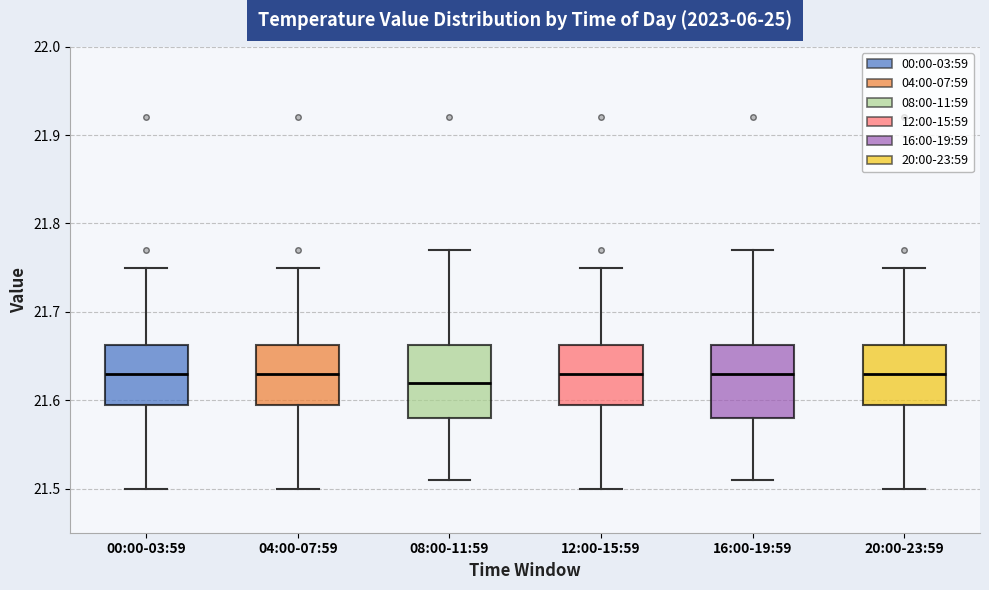

Reading left to right, read every box against the y-axis: the position of its median line, the range the box covers, and the ends of its whiskers. The values are not printed on the chart, so give them approximately, as read against the axis.

00:00-03:59: median 21.63, box 21.60 to 21.66, whiskers 21.50 to 21.75
04:00-07:59: median 21.63, box 21.60 to 21.66, whiskers 21.50 to 21.75
08:00-11:59: median 21.62, box 21.58 to 21.66, whiskers 21.51 to 21.77
12:00-15:59: median 21.63, box 21.60 to 21.66, whiskers 21.50 to 21.75
16:00-19:59: median 21.63, box 21.58 to 21.66, whiskers 21.51 to 21.77
20:00-23:59: median 21.63, box 21.60 to 21.66, whiskers 21.50 to 21.75